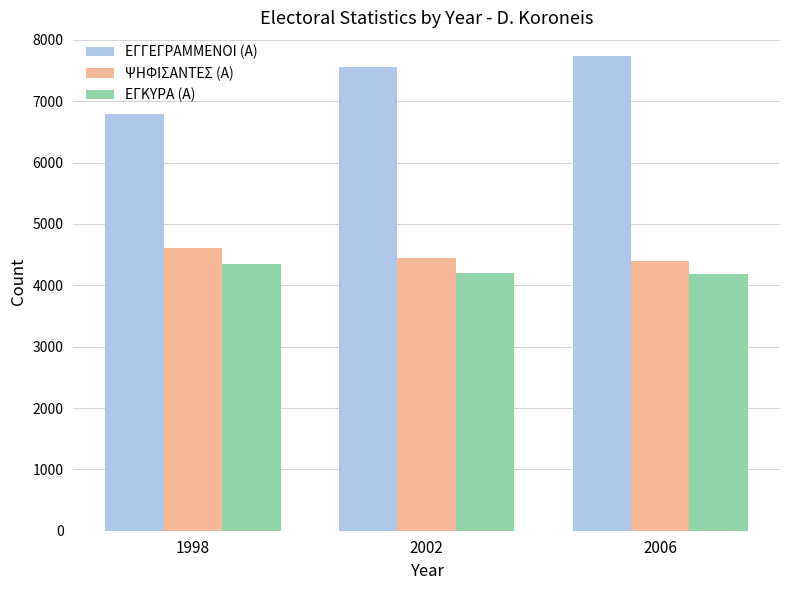

What is the minimum value shown in the chart?

4191